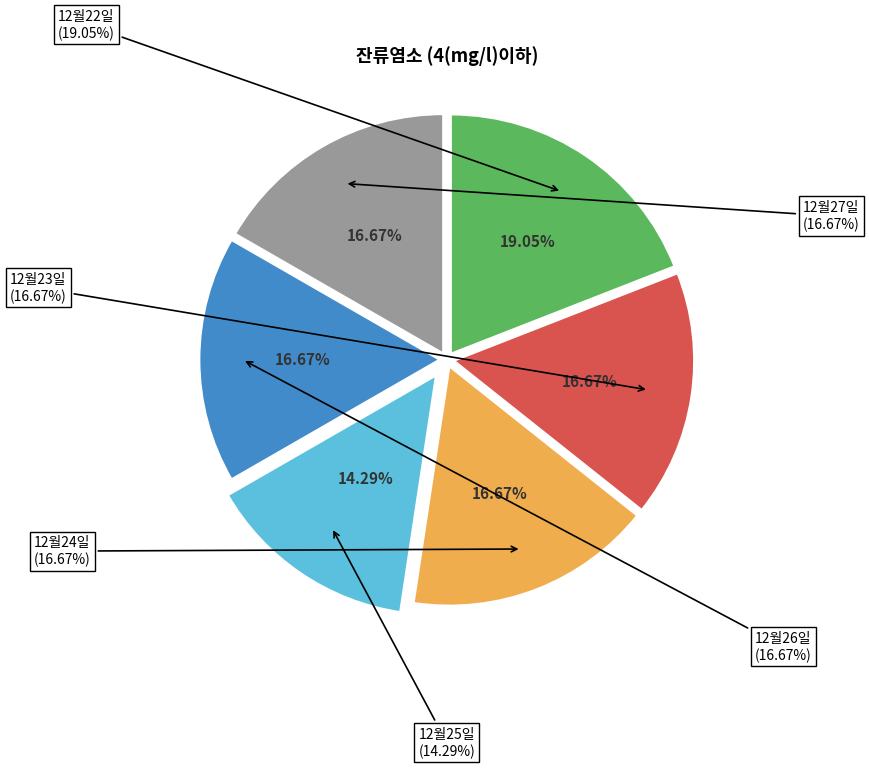

True or false: 12월25일 accounts for 23% of the total.

False